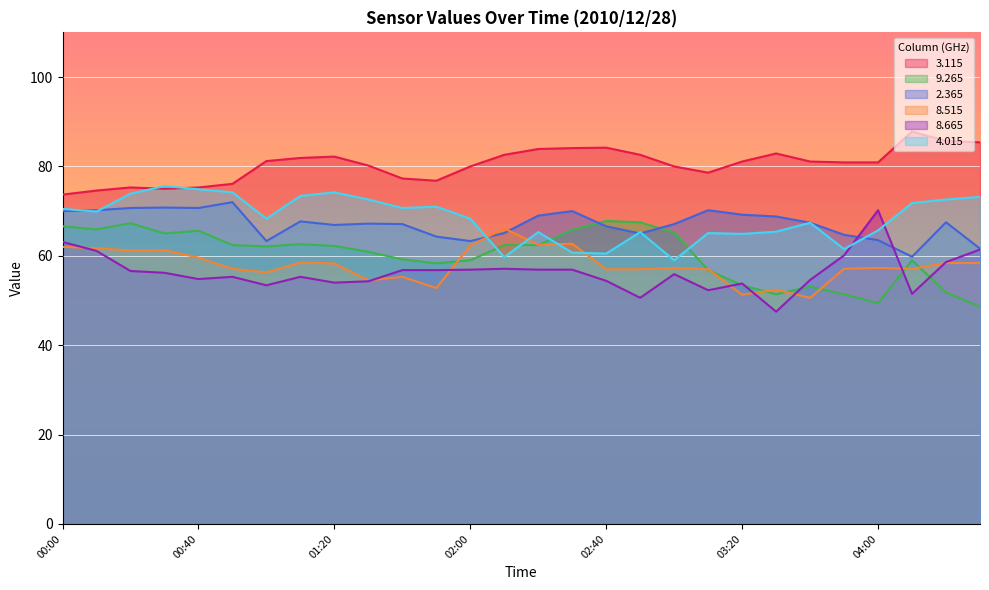

Reading right to left, extract all data points from this chart.

3.115: 04:30=85.4	04:20=85.7	04:10=87.8	04:00=80.9	03:50=80.9	03:40=81.1	03:30=82.9	03:20=81.1	03:10=78.6	03:00=80.0	02:50=82.6	02:40=84.2	02:30=84.1	02:20=83.9	02:10=82.6	02:00=80.0	01:50=76.8	01:40=77.3	01:30=80.2	01:20=82.2	01:10=81.9	01:00=81.2	00:50=76.1	00:40=75.3	00:30=75.0	00:20=75.3	00:10=74.6	00:00=73.7
9.265: 04:30=48.6	04:20=51.8	04:10=59.0	04:00=49.4	03:50=51.4	03:40=53.1	03:30=51.4	03:20=53.4	03:10=56.8	03:00=65.2	02:50=67.5	02:40=67.8	02:30=65.8	02:20=62.4	02:10=62.4	02:00=59.0	01:50=58.3	01:40=59.2	01:30=60.9	01:20=62.2	01:10=62.6	01:00=62.1	00:50=62.4	00:40=65.6	00:30=65.0	00:20=67.3	00:10=65.9	00:00=66.6
2.365: 04:30=61.6	04:20=67.5	04:10=59.8	04:00=63.5	03:50=64.7	03:40=67.4	03:30=68.8	03:20=69.2	03:10=70.2	03:00=67.1	02:50=65.0	02:40=66.6	02:30=70.0	02:20=69.0	02:10=65.1	02:00=63.3	01:50=64.3	01:40=67.1	01:30=67.2	01:20=66.9	01:10=67.7	01:00=63.3	00:50=72.0	00:40=70.7	00:30=70.8	00:20=70.7	00:10=70.2	00:00=70.0
8.515: 04:30=58.4	04:20=58.4	04:10=57.1	04:00=57.3	03:50=57.1	03:40=50.6	03:30=52.4	03:20=51.3	03:10=57.0	03:00=57.3	02:50=57.0	02:40=57.0	02:30=62.7	02:20=62.5	02:10=66.1	02:00=62.3	01:50=52.8	01:40=55.3	01:30=54.5	01:20=58.3	01:10=58.5	01:00=56.3	00:50=57.1	00:40=59.6	00:30=61.3	00:20=61.2	00:10=61.7	00:00=62.0
8.665: 04:30=61.4	04:20=58.6	04:10=51.5	04:00=70.2	03:50=60.1	03:40=54.6	03:30=47.5	03:20=53.8	03:10=52.3	03:00=55.9	02:50=50.6	02:40=54.4	02:30=56.9	02:20=56.9	02:10=57.1	02:00=56.9	01:50=56.8	01:40=56.8	01:30=54.3	01:20=54.0	01:10=55.3	01:00=53.4	00:50=55.3	00:40=54.8	00:30=56.2	00:20=56.6	00:10=61.1	00:00=63.1
4.015: 04:30=73.2	04:20=72.6	04:10=71.8	04:00=65.7	03:50=61.5	03:40=67.4	03:30=65.4	03:20=64.9	03:10=65.1	03:00=59.0	02:50=65.3	02:40=60.5	02:30=60.7	02:20=65.3	02:10=59.7	02:00=68.3	01:50=71.0	01:40=70.7	01:30=72.6	01:20=74.2	01:10=73.4	01:00=68.3	00:50=74.2	00:40=74.9	00:30=75.6	00:20=73.9	00:10=69.9	00:00=70.5